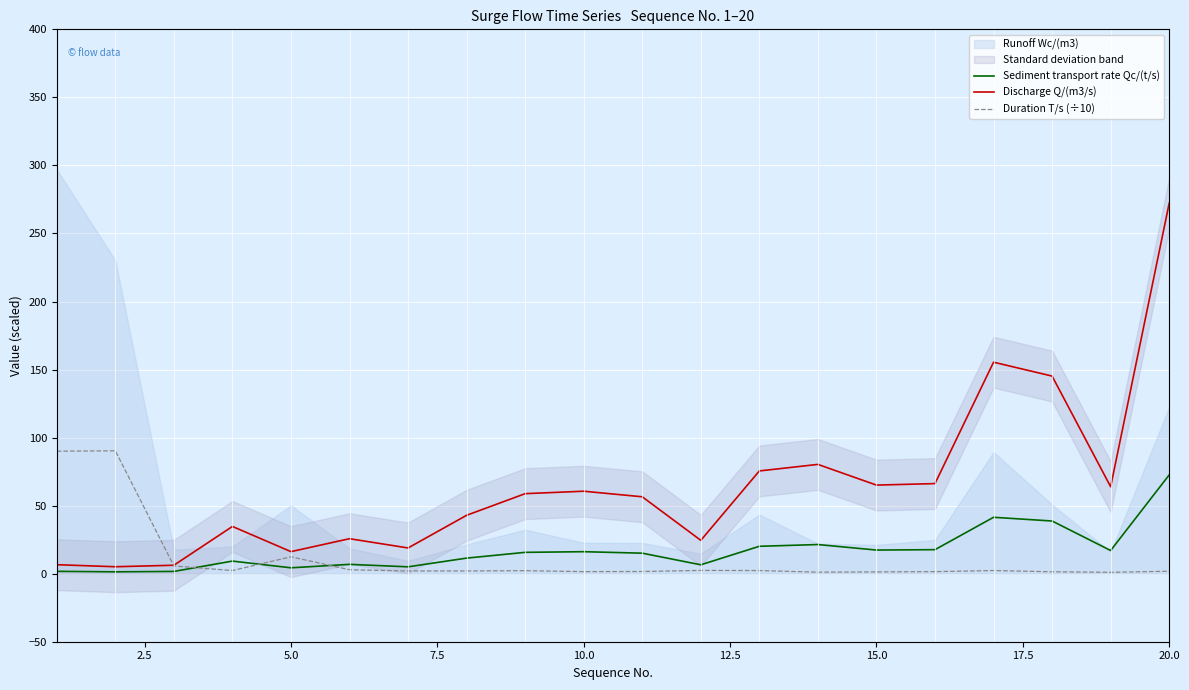

How many data points in Duration T/s (÷10) are less than 2?

8